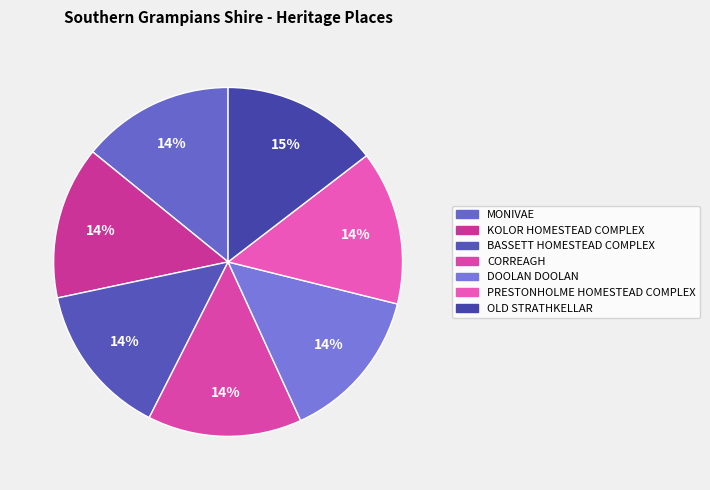

Which slice is the smallest?

MONIVAE